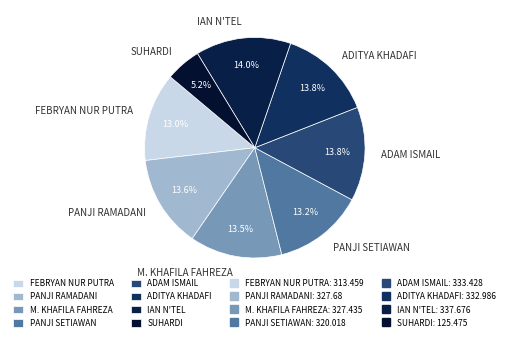

Between ADITYA KHADAFI and FEBRYAN NUR PUTRA, which is larger?

ADITYA KHADAFI